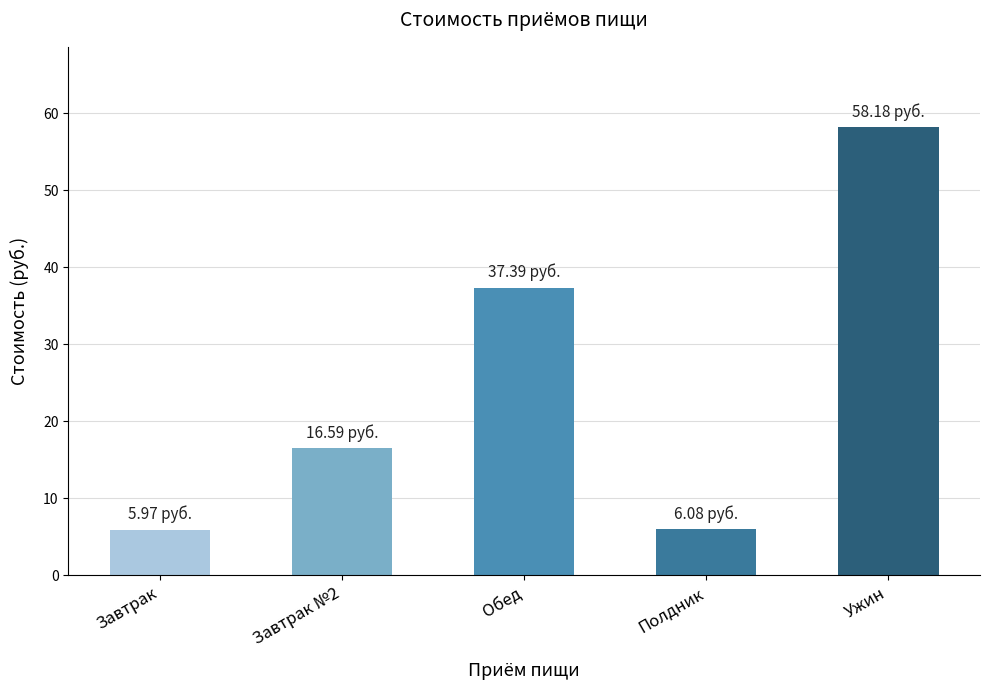

Are the bars horizontal?

No